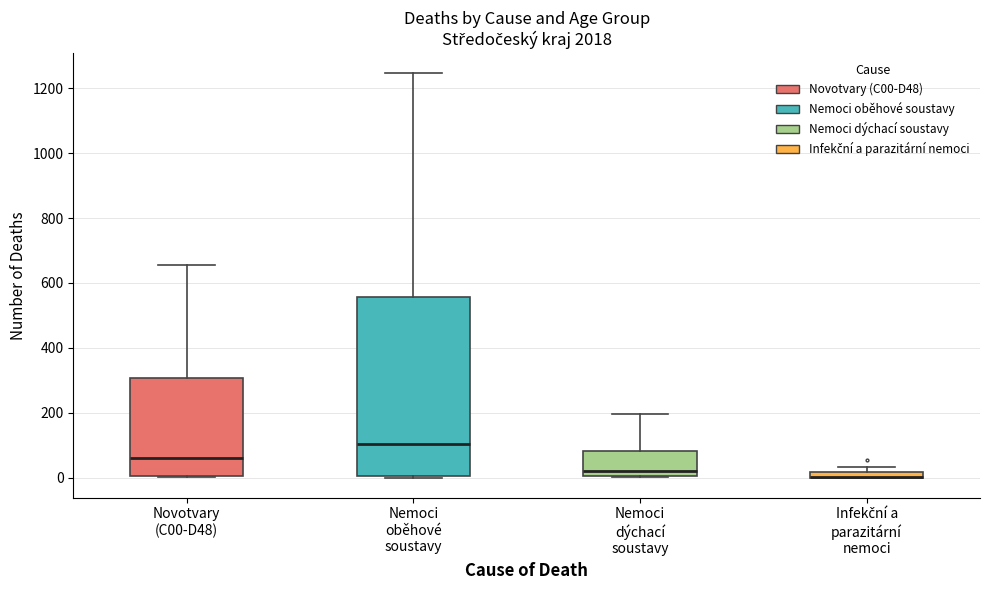

Where is the upper edge of the box for Nemoci oběhové soustavy on the y-axis? The values are not printed on the chart, so give them approximately, as read against the axis.

560